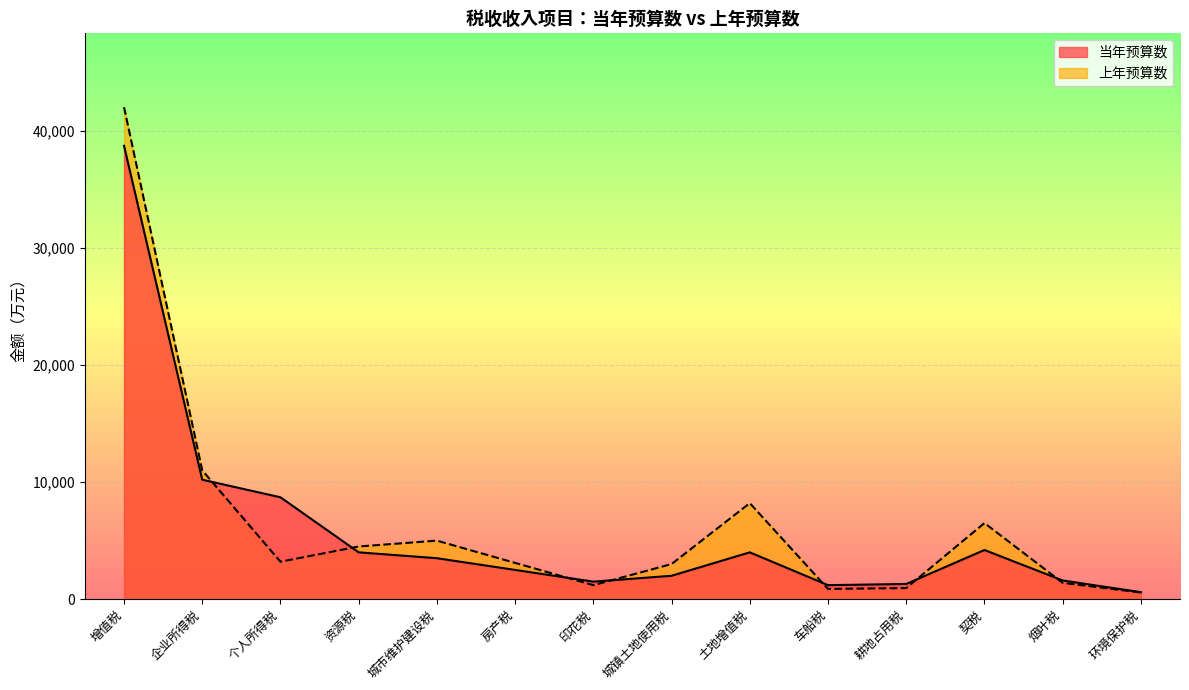

List the series in order of their peak value, highest first.

上年预算数, 当年预算数